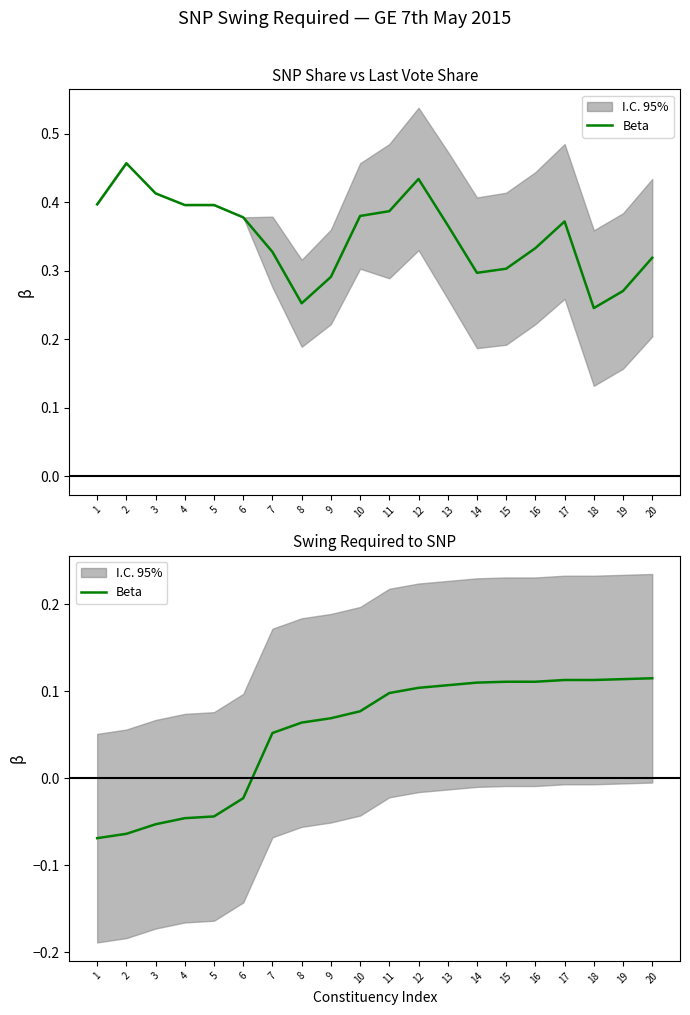

What is the value of the 20th point from the left?

0.1